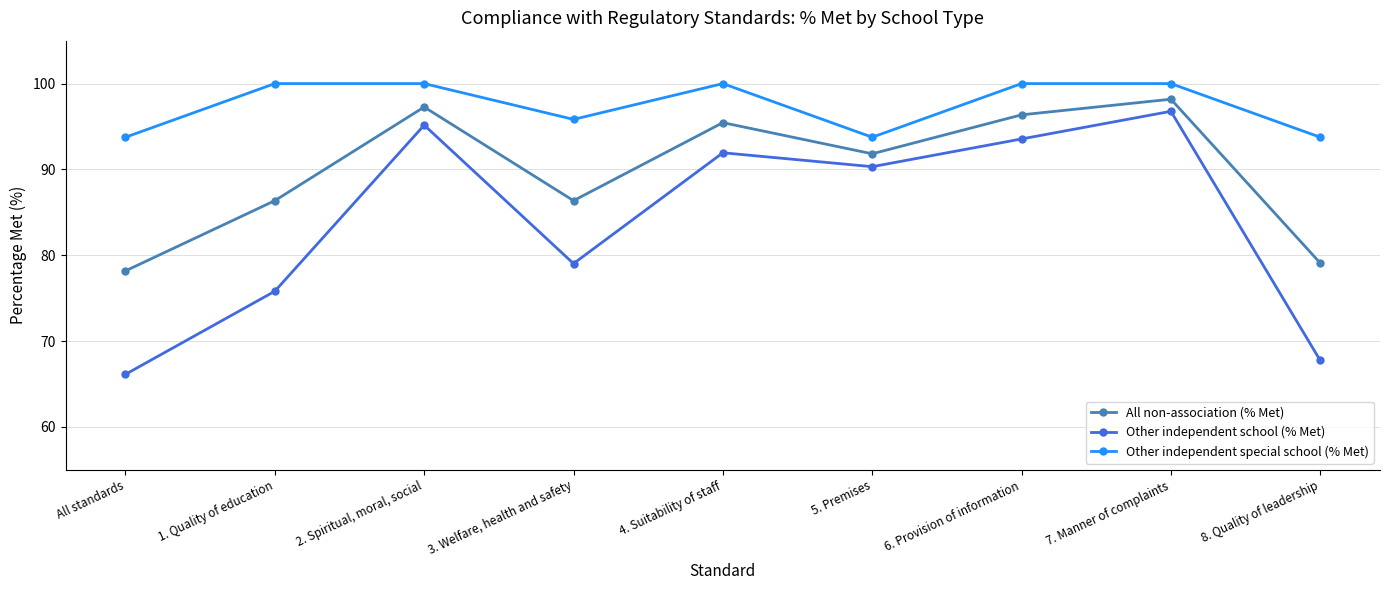

True or false: Other independent special school (% Met) has a value of 169.3 at 4. Suitability of staff.

False